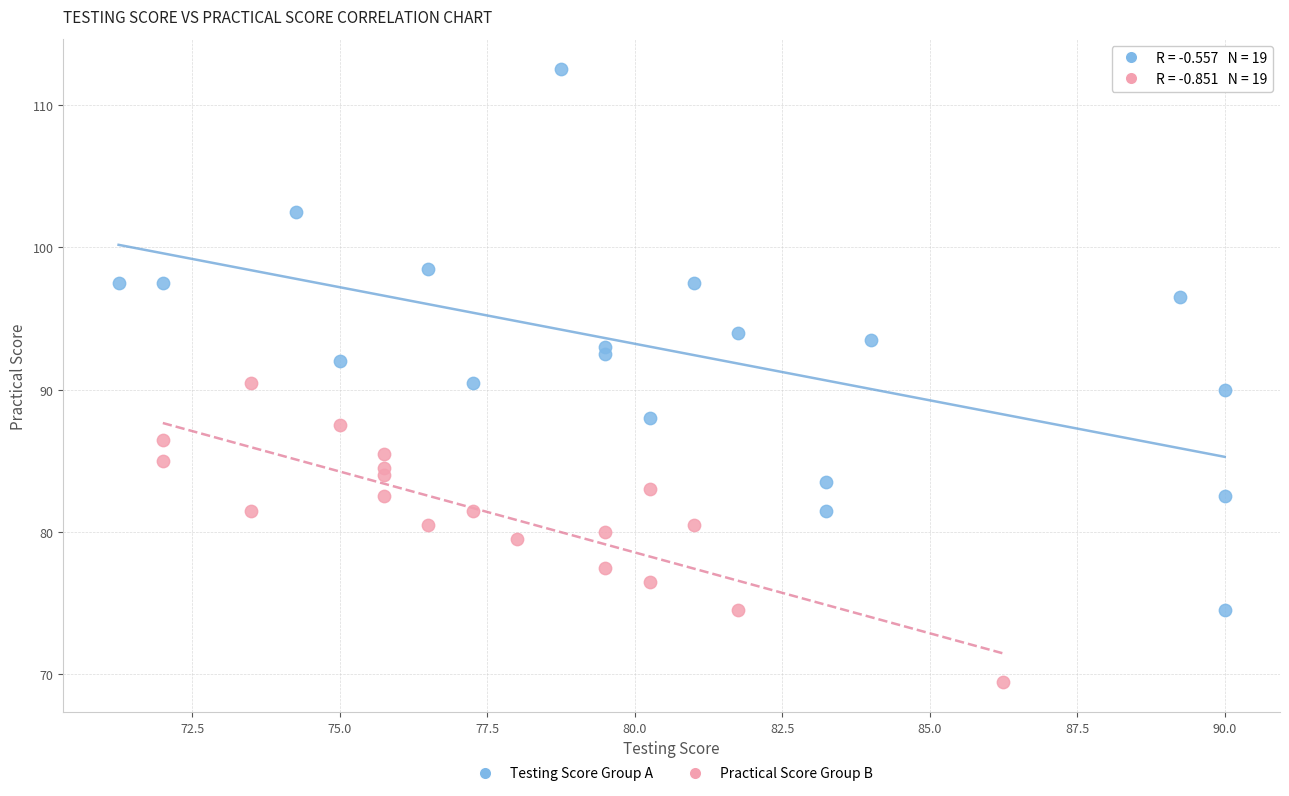

What are all the series names shown in the legend?

Testing Score Group A, Practical Score Group B